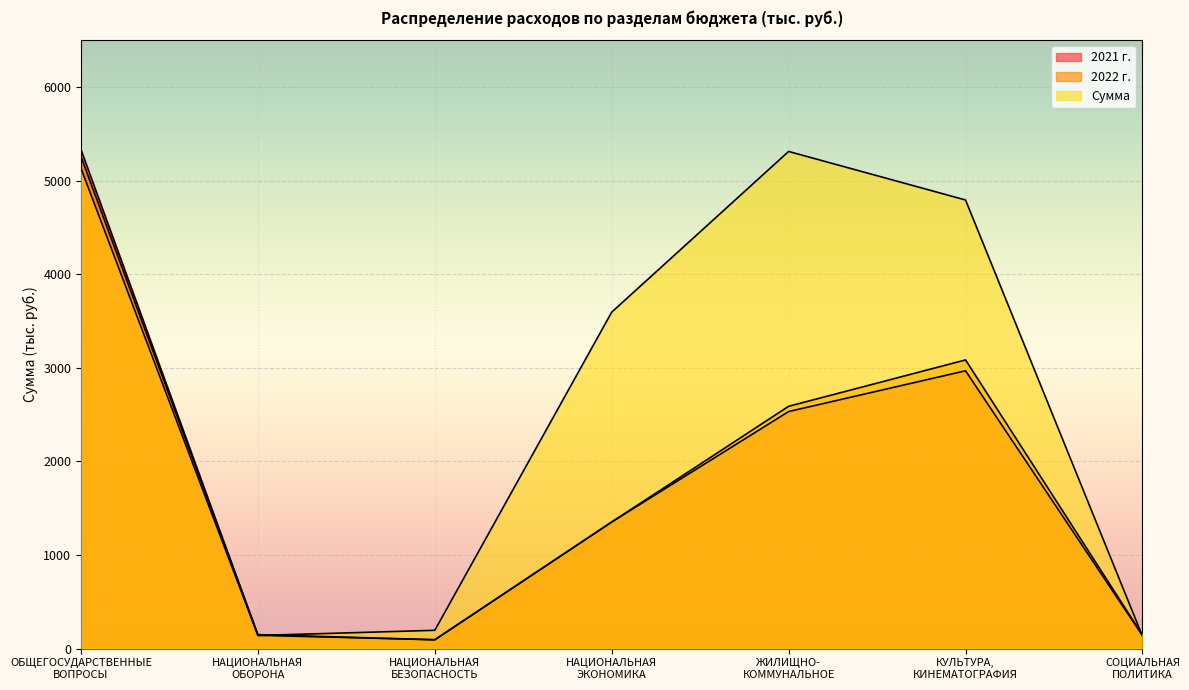

What is the difference between the second highest and minimum values in the 2022 г. series?

2989.2